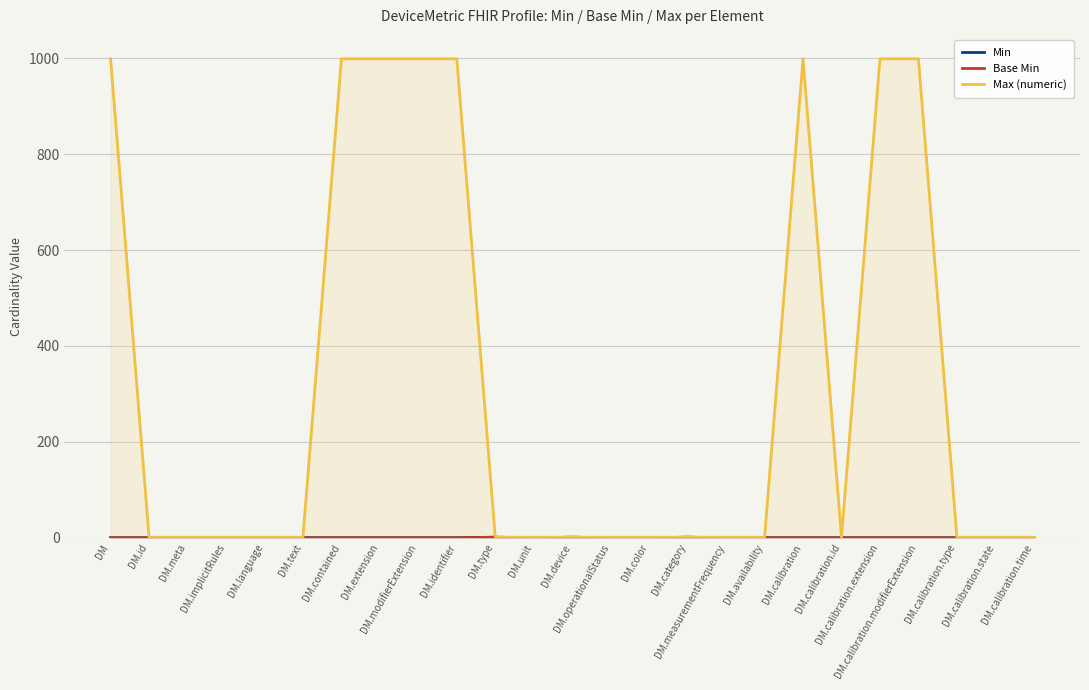

What is the maximum value for Max (numeric)?

999